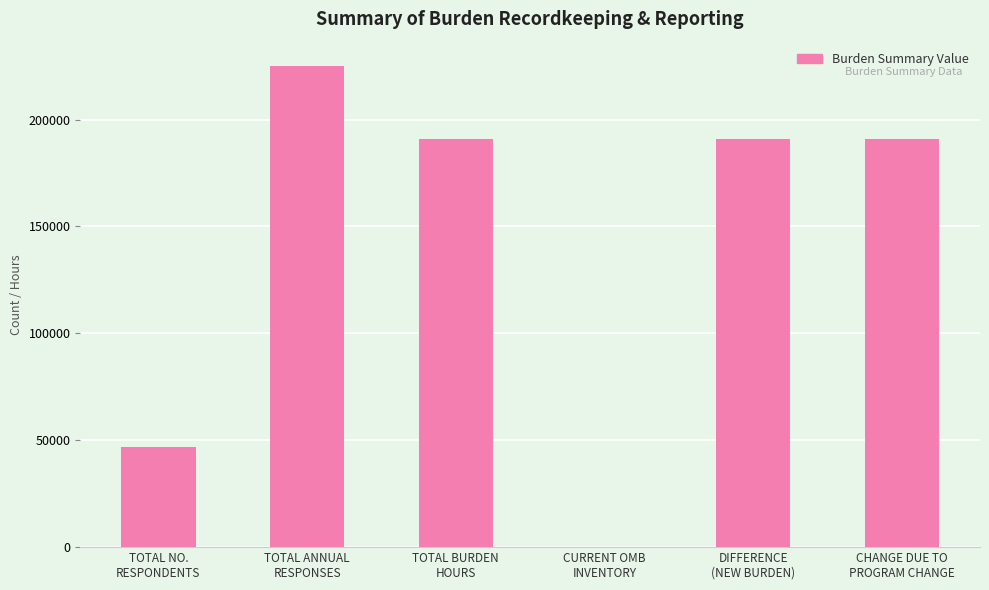

Which category has the highest value across all series?

TOTAL ANNUAL
RESPONSES